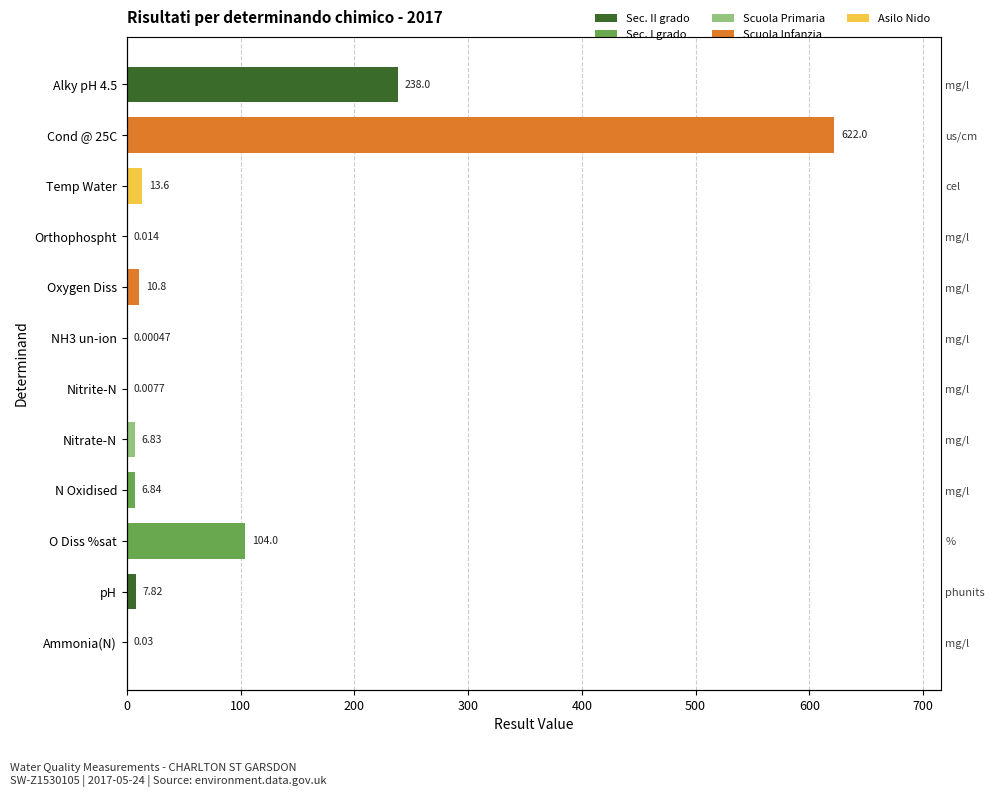

How many values exceed 7?

6